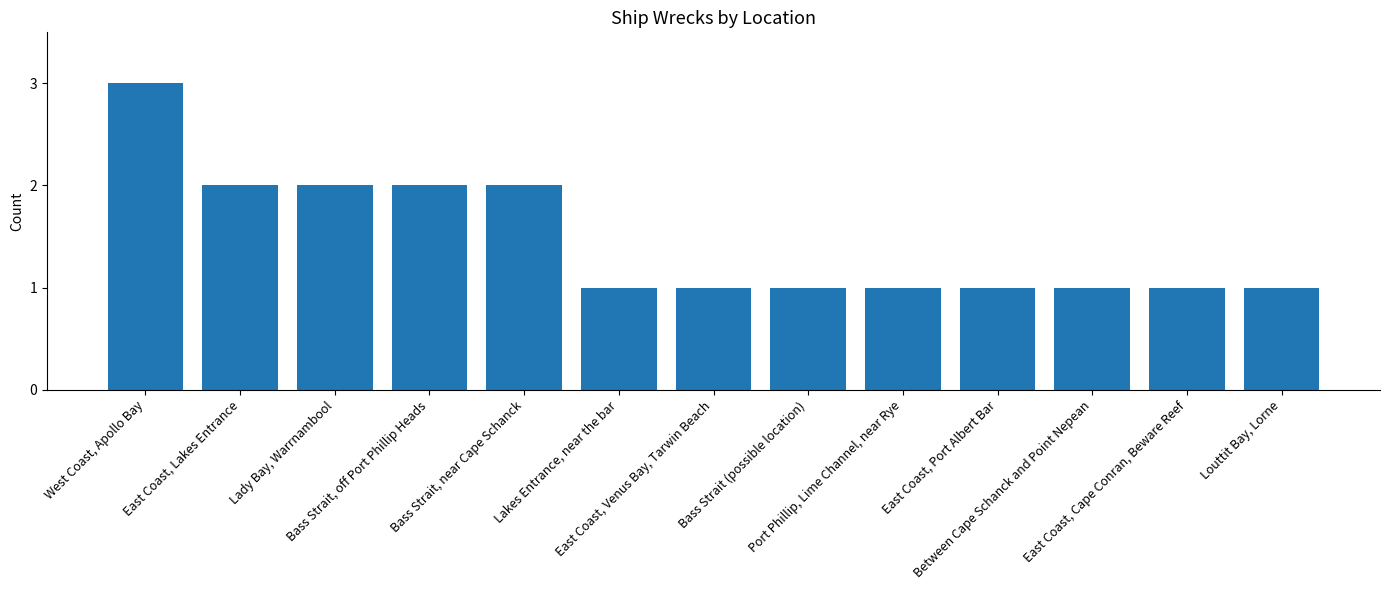

Are the bars horizontal?

No